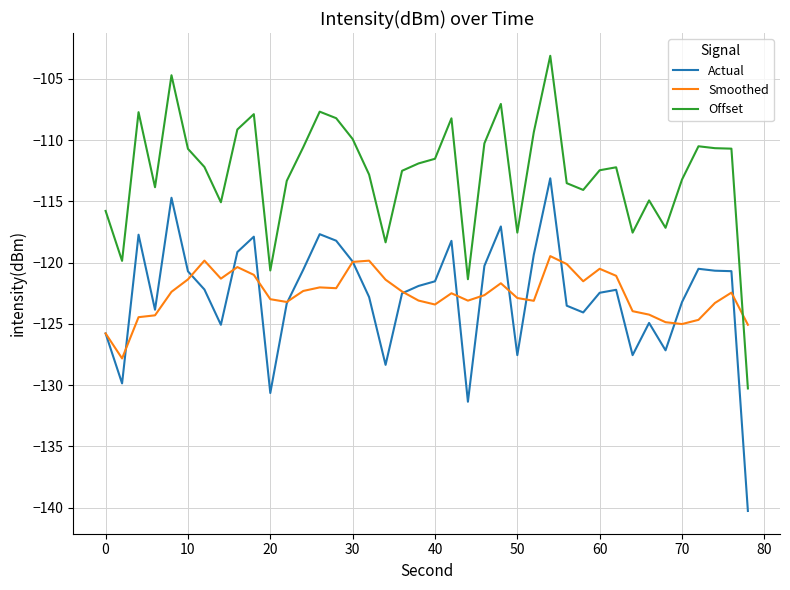

What is the minimum value shown in the chart?

-140.3